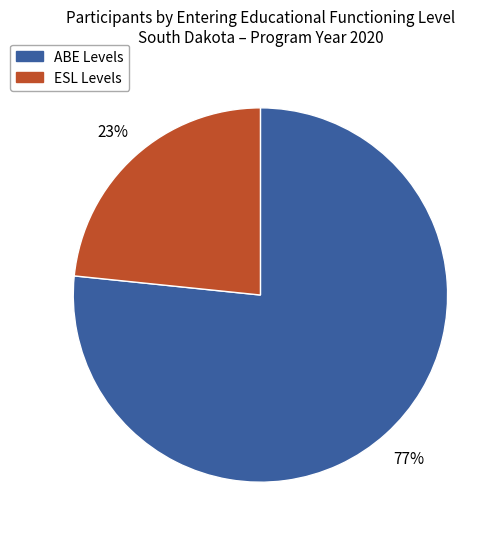

To the nearest percent, what is the average slice percentage?

50%